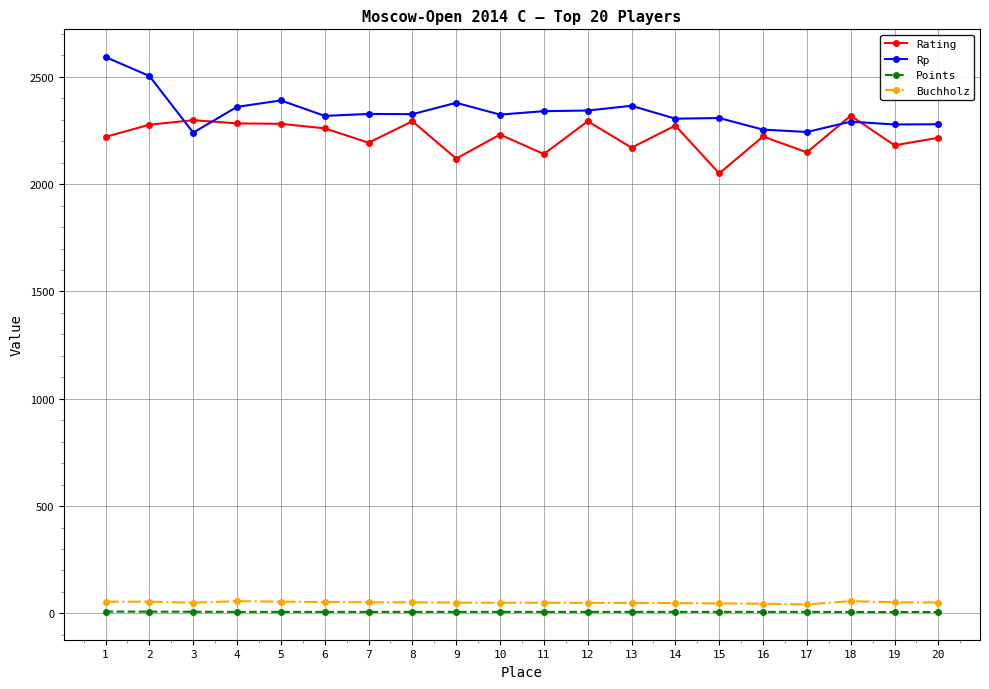

Which series changed the most between 1 and 17?

Rp